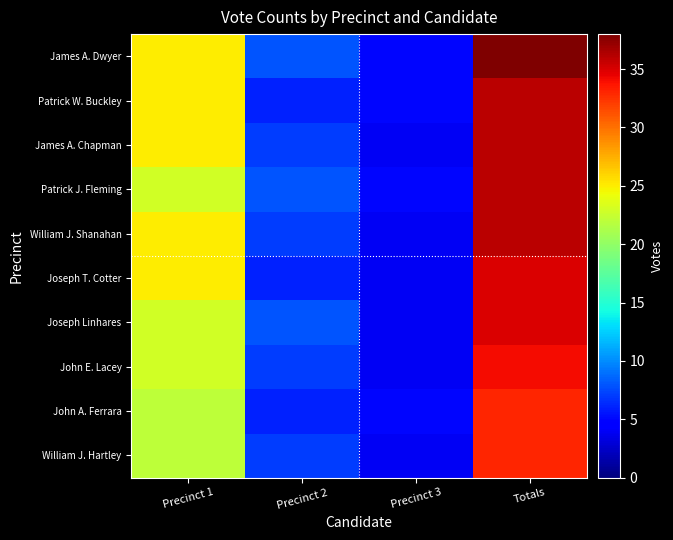

What is the minimum value shown in the chart?

4